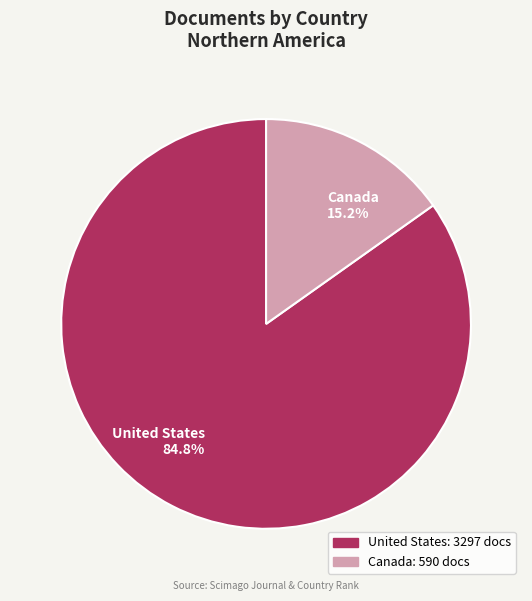

Which slice is the largest?

United States